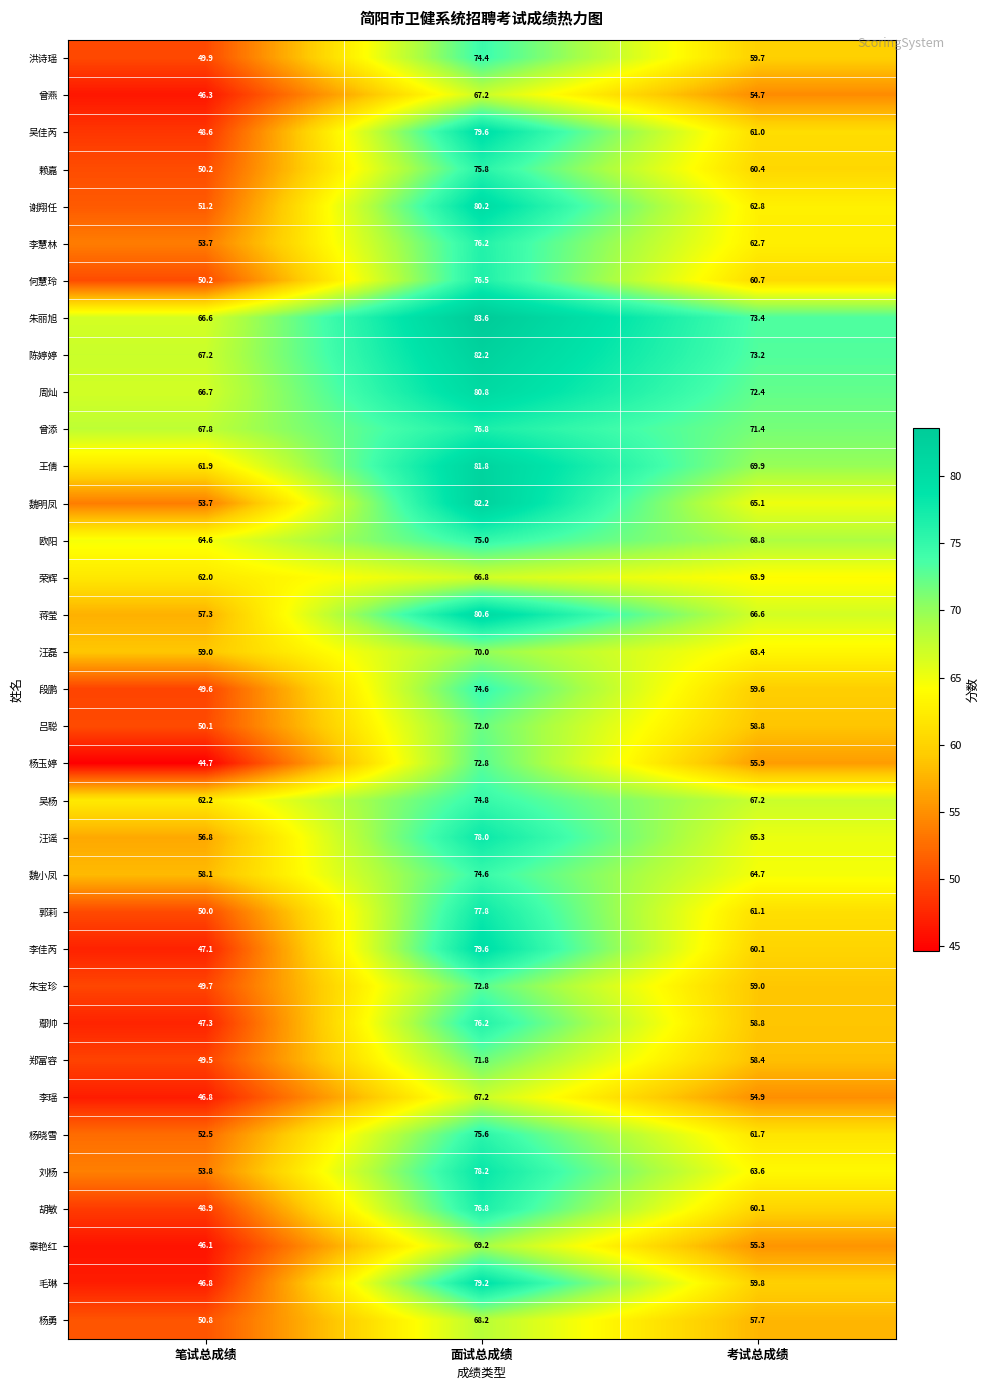

At how many categories does at least one series exceed 54?

3